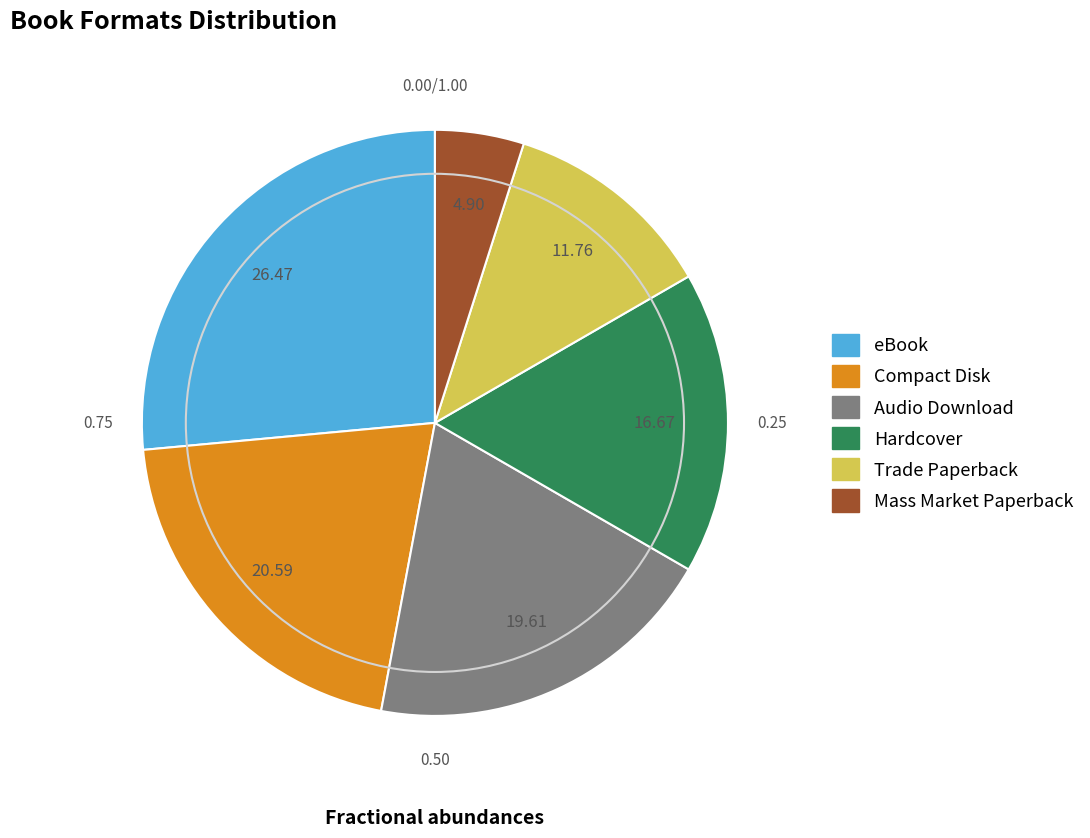

What is the smallest slice in the pie chart?

Mass Market Paperback